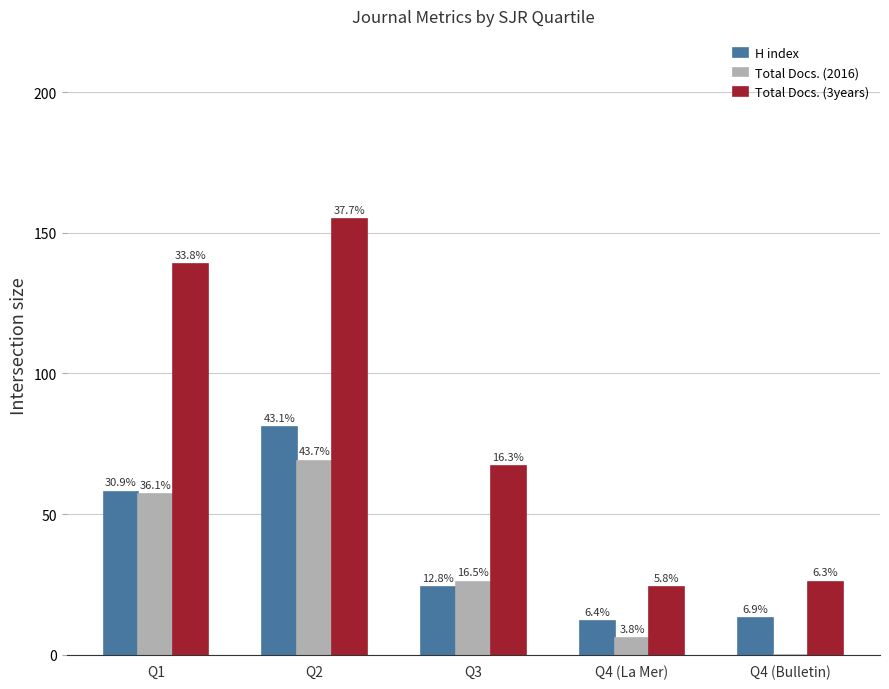

What is the difference between the maximum and second lowest values in the H index series?

68